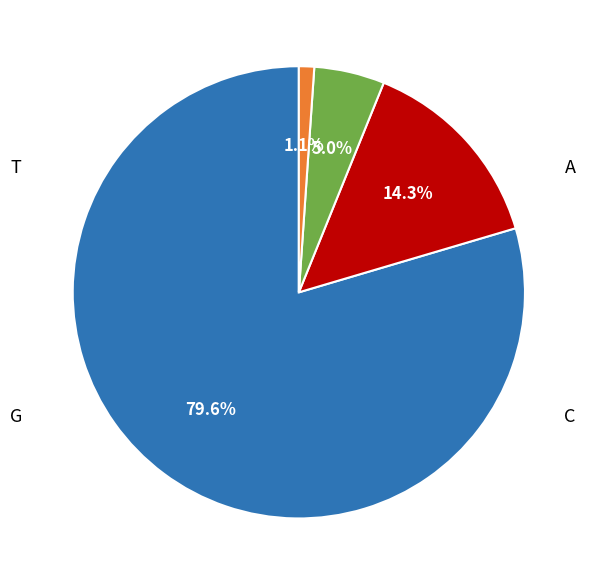

To the nearest percent, what is the difference between the largest and smallest slice percentages?

78%